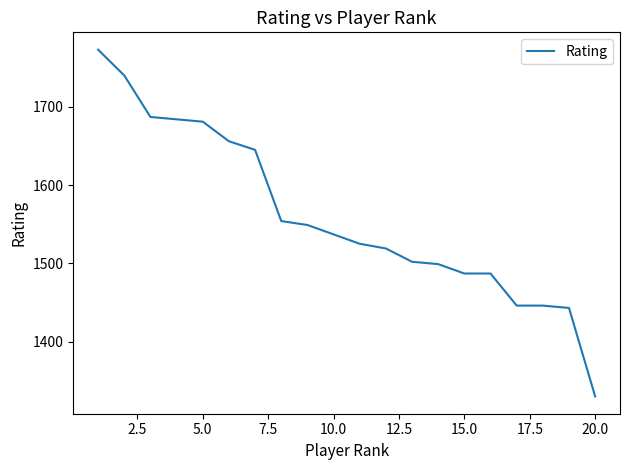

What is the difference between the maximum and minimum values?

443